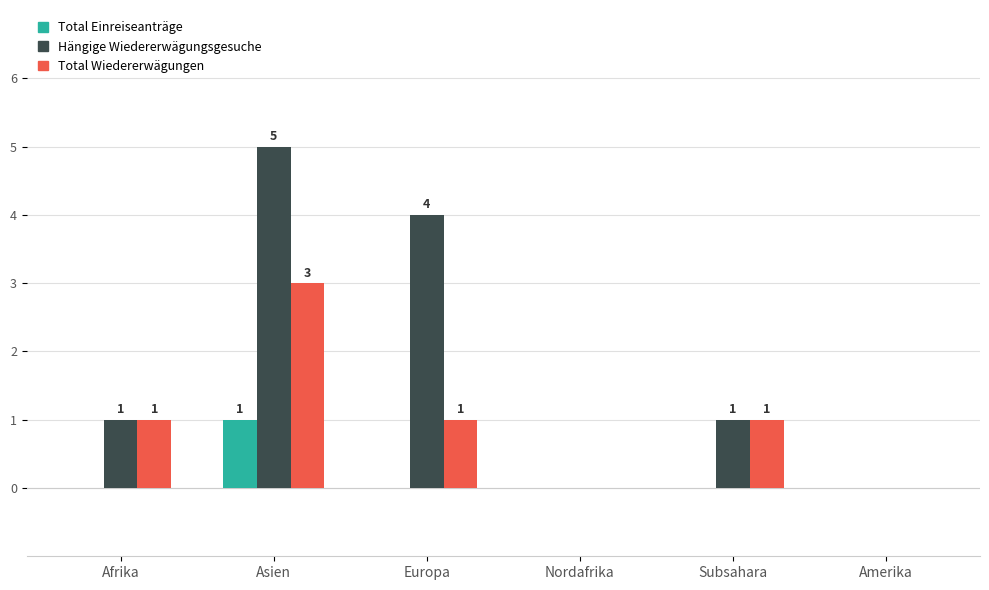

Reading left to right, list all the values displayed in this chart.

Total Einreiseanträge: Afrika=0	Asien=1	Europa=0	Nordafrika=0	Subsahara=0	Amerika=0
Hängige Wiedererwägungsgesuche: Afrika=1	Asien=5	Europa=4	Nordafrika=0	Subsahara=1	Amerika=0
Total Wiedererwägungen: Afrika=1	Asien=3	Europa=1	Nordafrika=0	Subsahara=1	Amerika=0